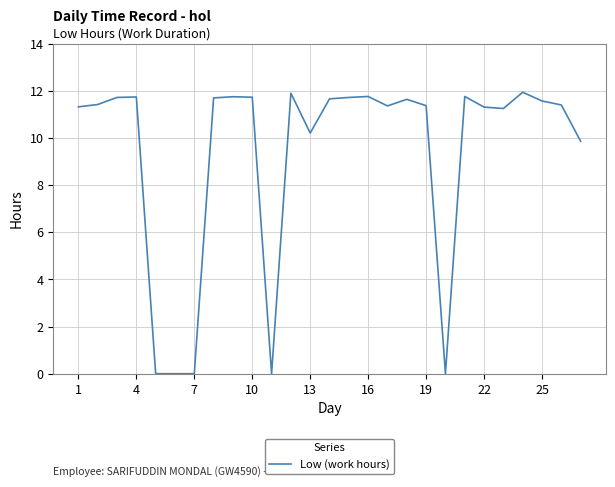

What is the greatest value displayed?

11.9